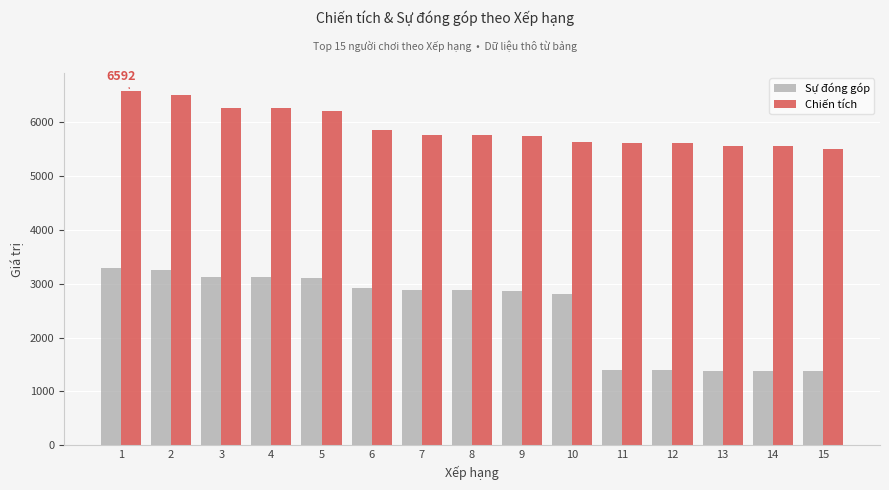

What is the average value of the Sự đóng góp series?

2484